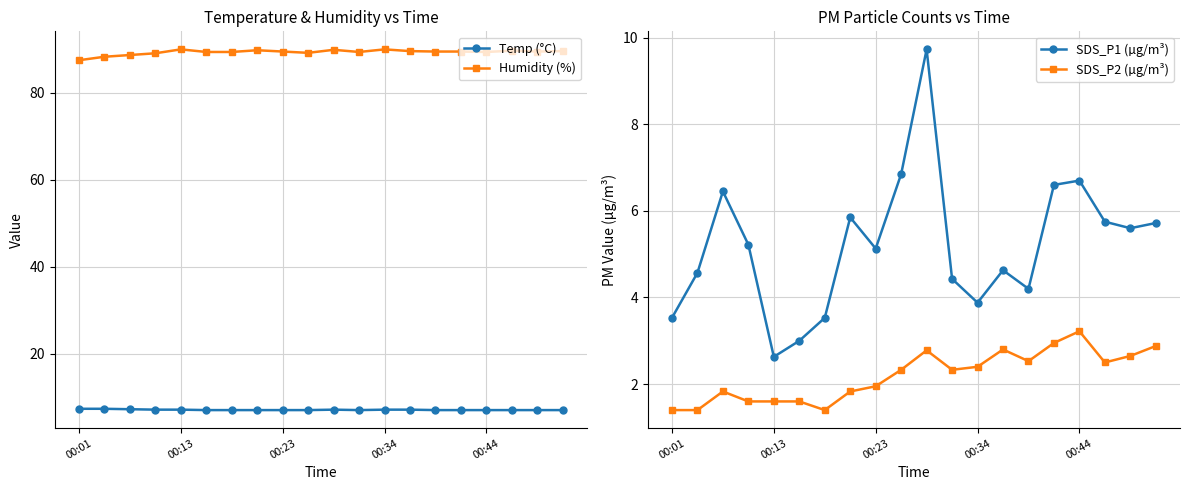

The value of Temp (°C) at 00:34 is 12.7. True or false?

False